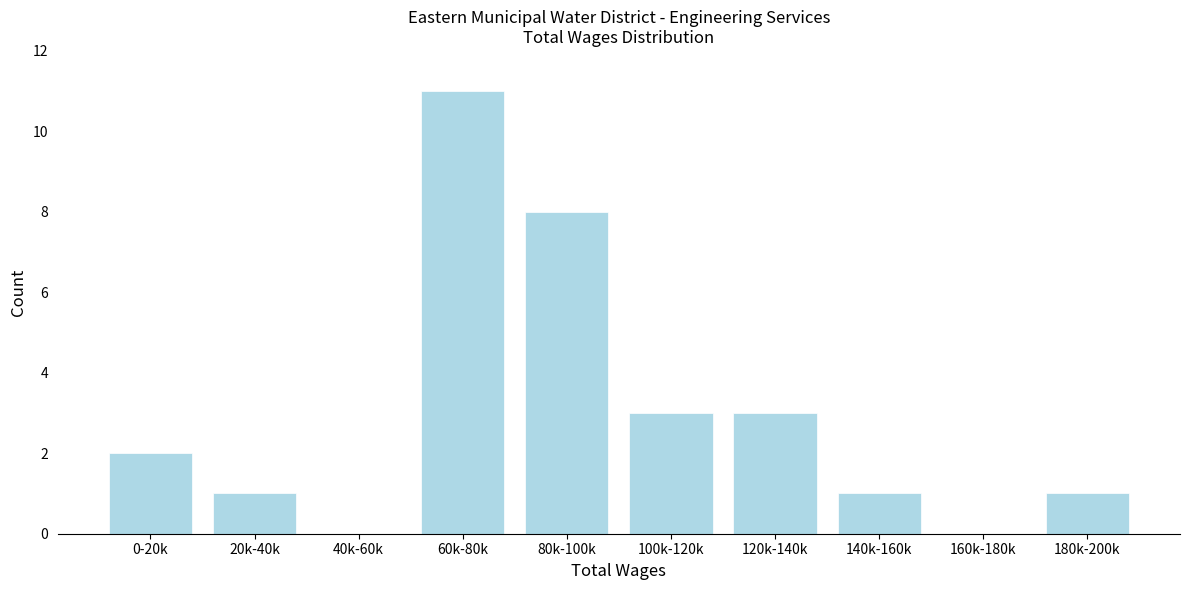

Reading left to right, what are all the values shown in this chart?

0-20k=2	20k-40k=1	40k-60k=0	60k-80k=11	80k-100k=8	100k-120k=3	120k-140k=3	140k-160k=1	160k-180k=0	180k-200k=1